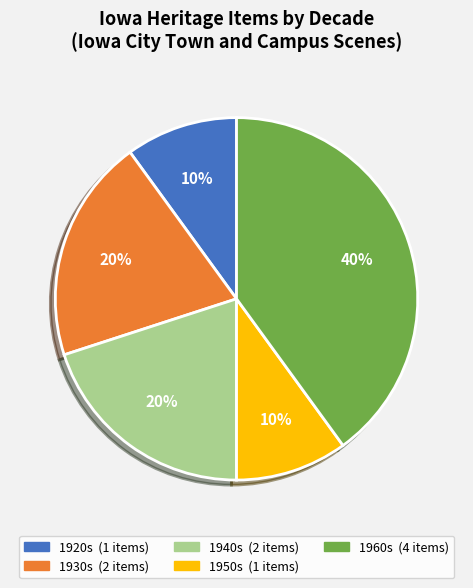

Count the number of slices in the pie.

5